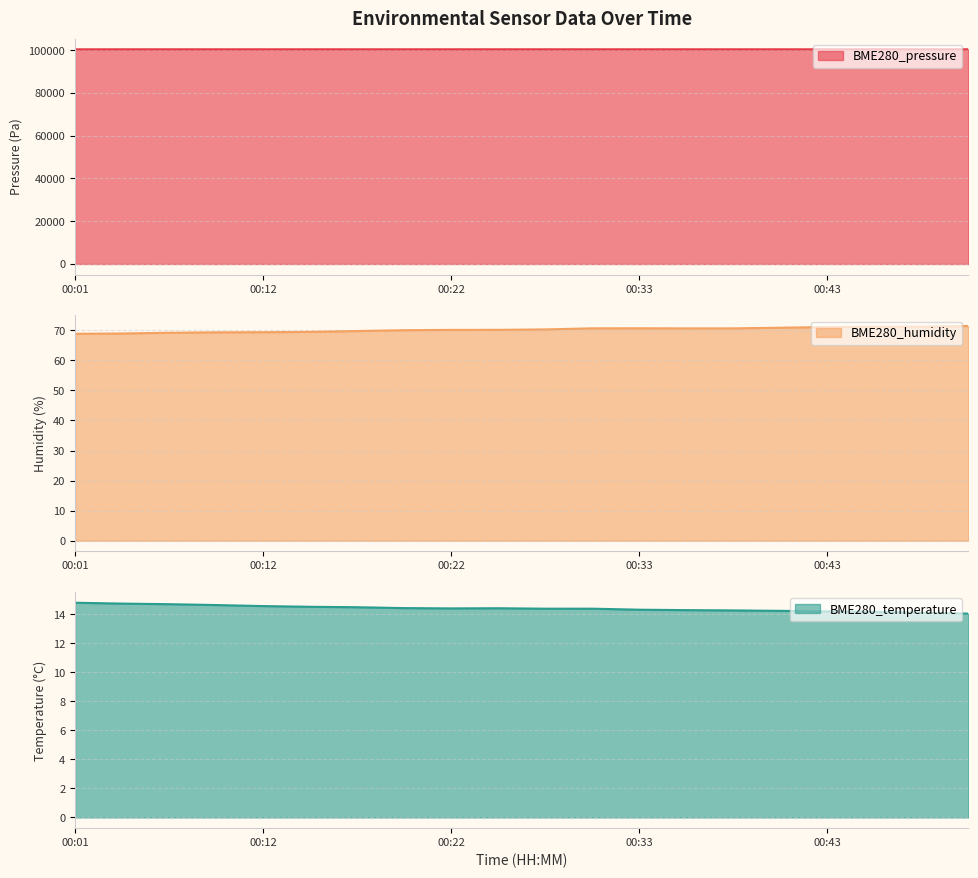

What is the total value across all series at 00:09?

100508.5